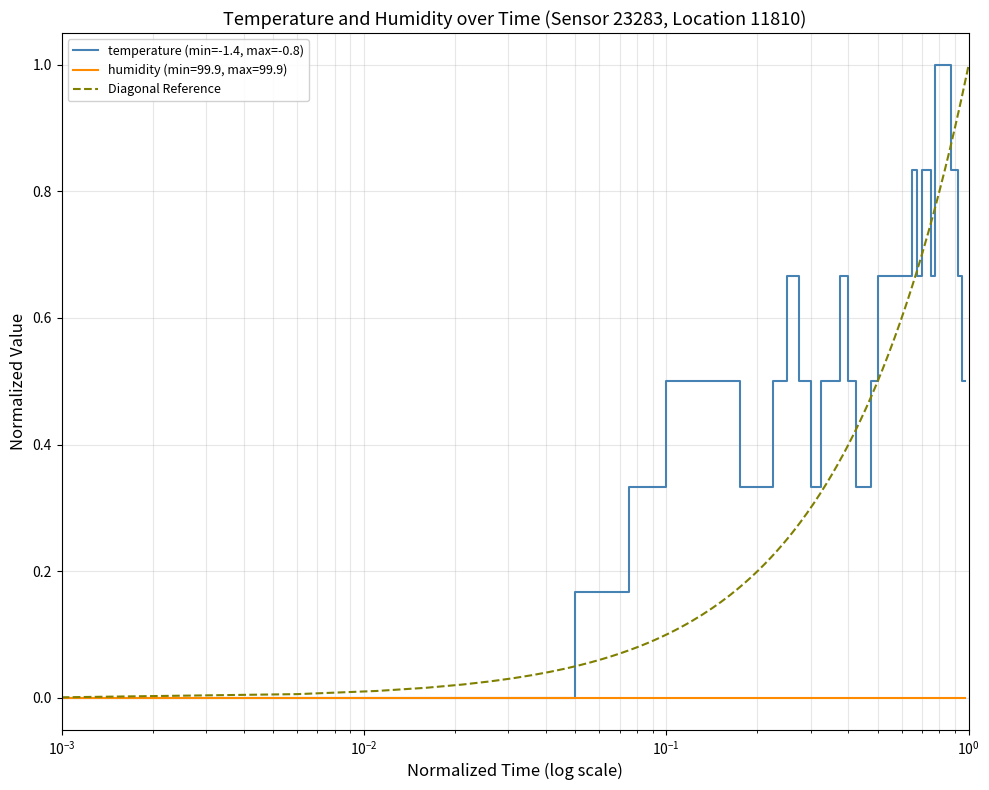

The chart shows a value of -0.7 at 2023-03-01T00:03:07. True or false?

False